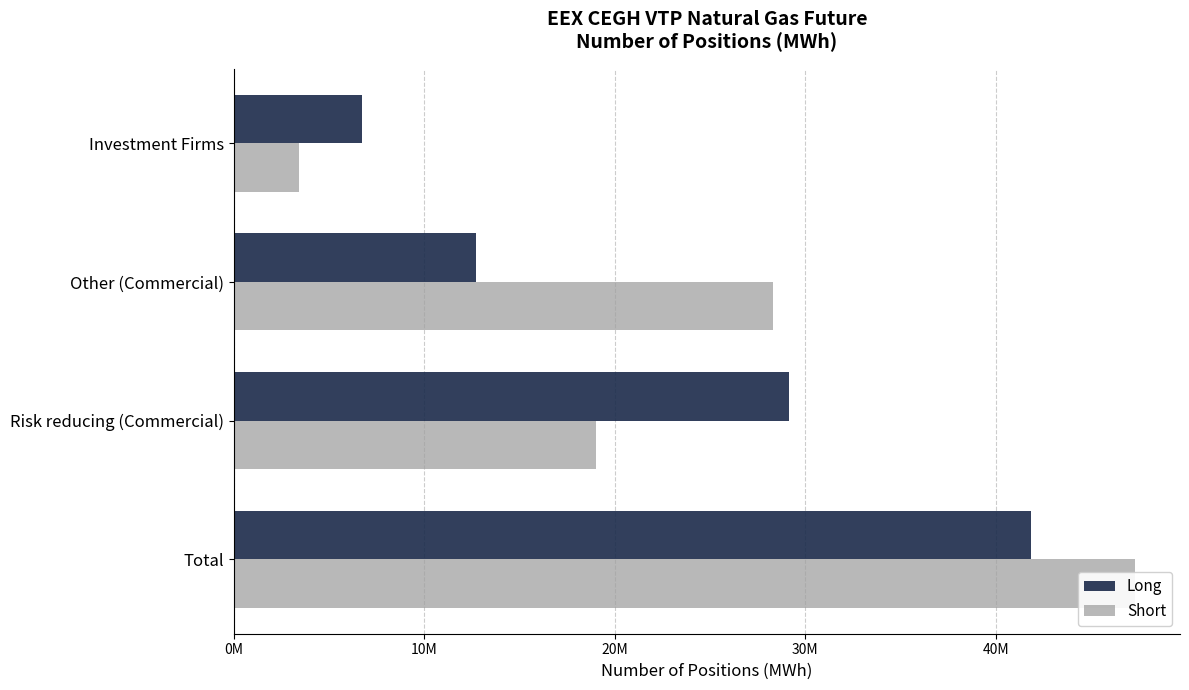

Which series has the largest range (max minus min)?

Short